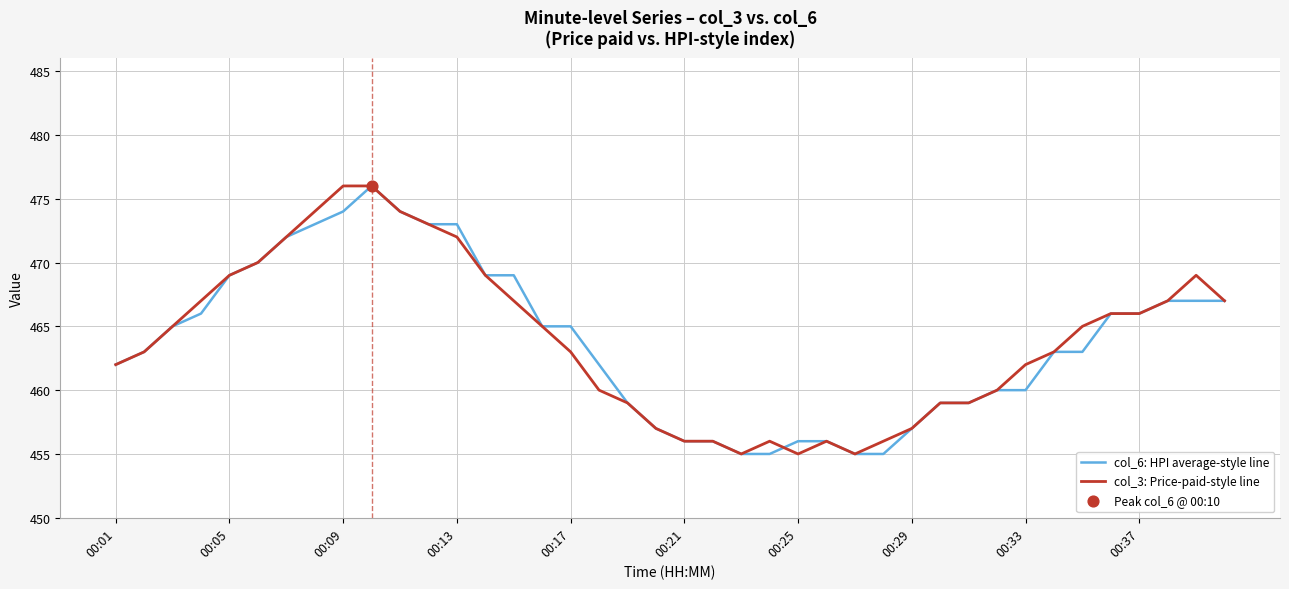

What is the greatest value displayed?

476